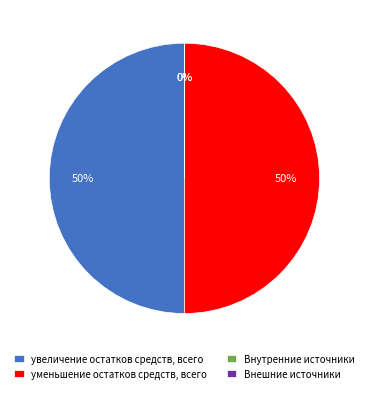

To the nearest percent, what portion does увеличение остатков средств, всего represent?

50%